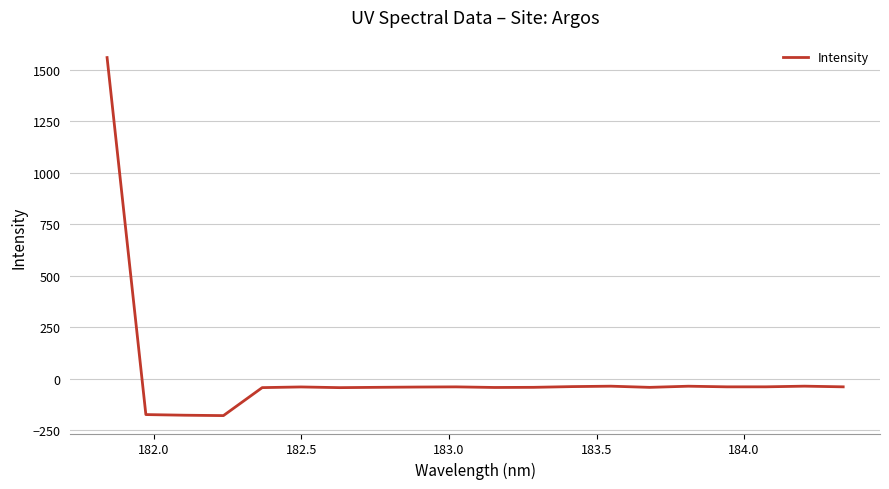

What is the difference between the second highest and second lowest values?

141.2